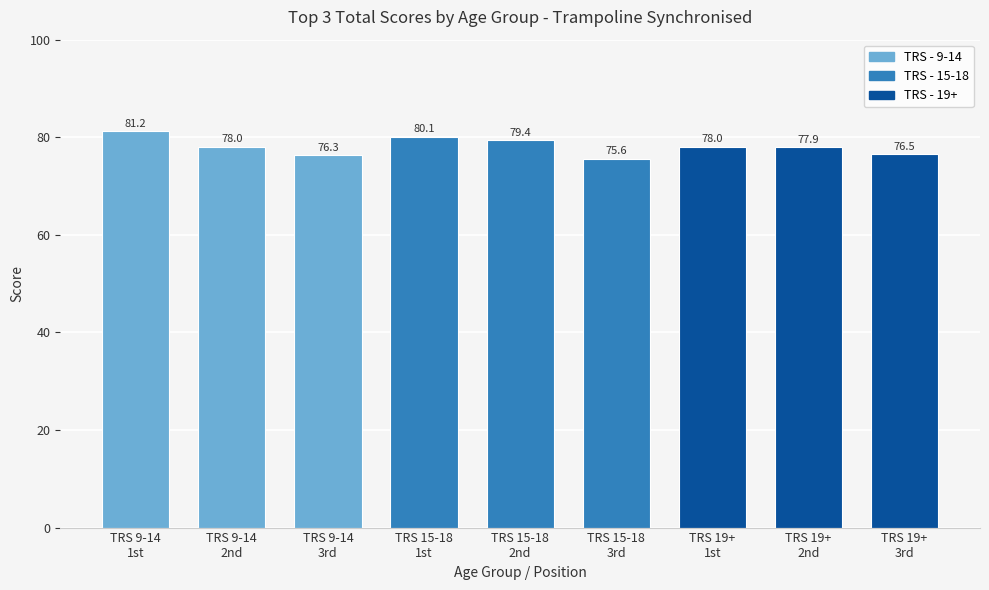

What is the average value?

78.1